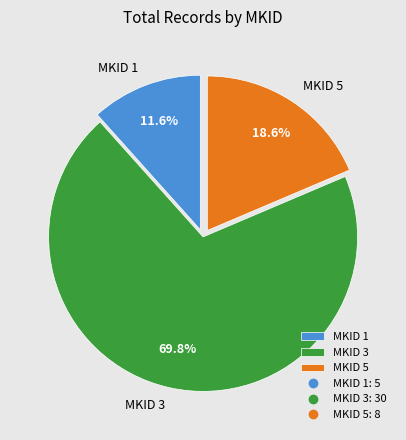

Between MKID 1 and MKID 3, which is larger?

MKID 3